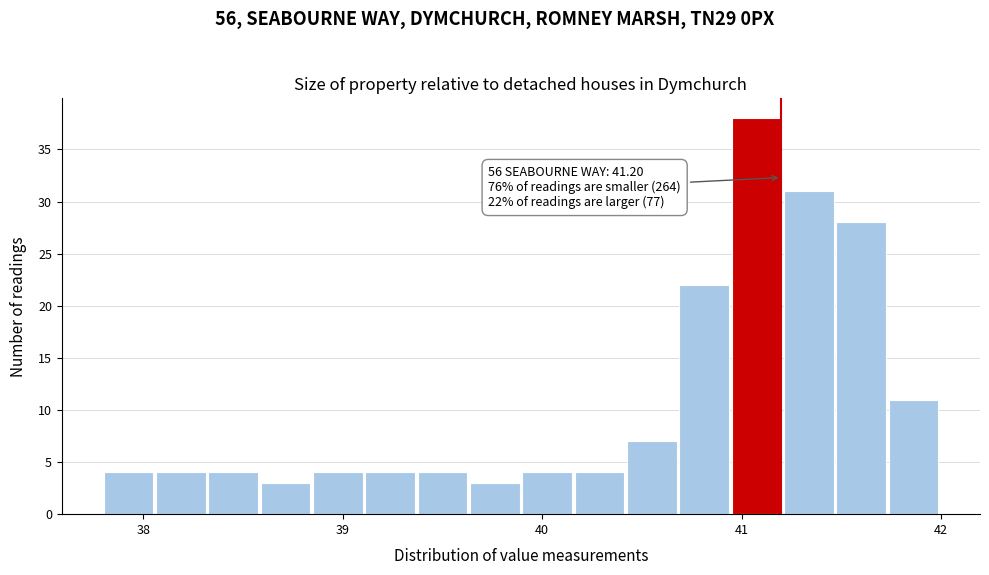

Around what value on the x-axis is the tallest bar? Give the approximate position of its centre, as read against the axis.

41.1